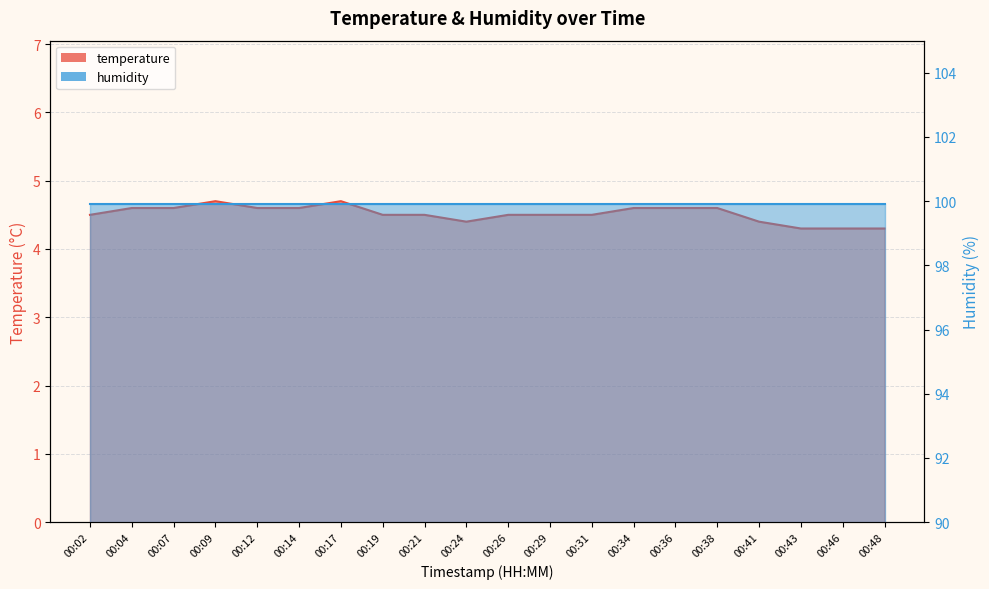

List the labels in order of value, smallest first.

00:43, 00:46, 00:48, 00:24, 00:41, 00:02, 00:19, 00:21, 00:26, 00:29, 00:31, 00:04, 00:07, 00:12, 00:14, 00:34, 00:36, 00:38, 00:09, 00:17